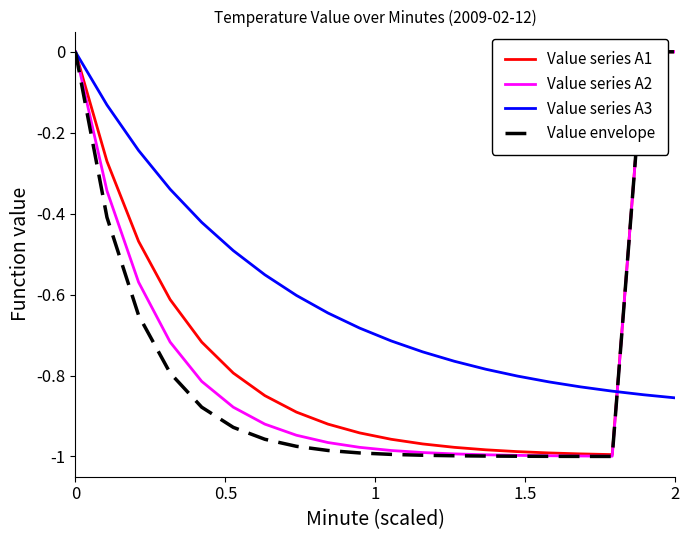

Which series has the widest spread of values?

Value envelope